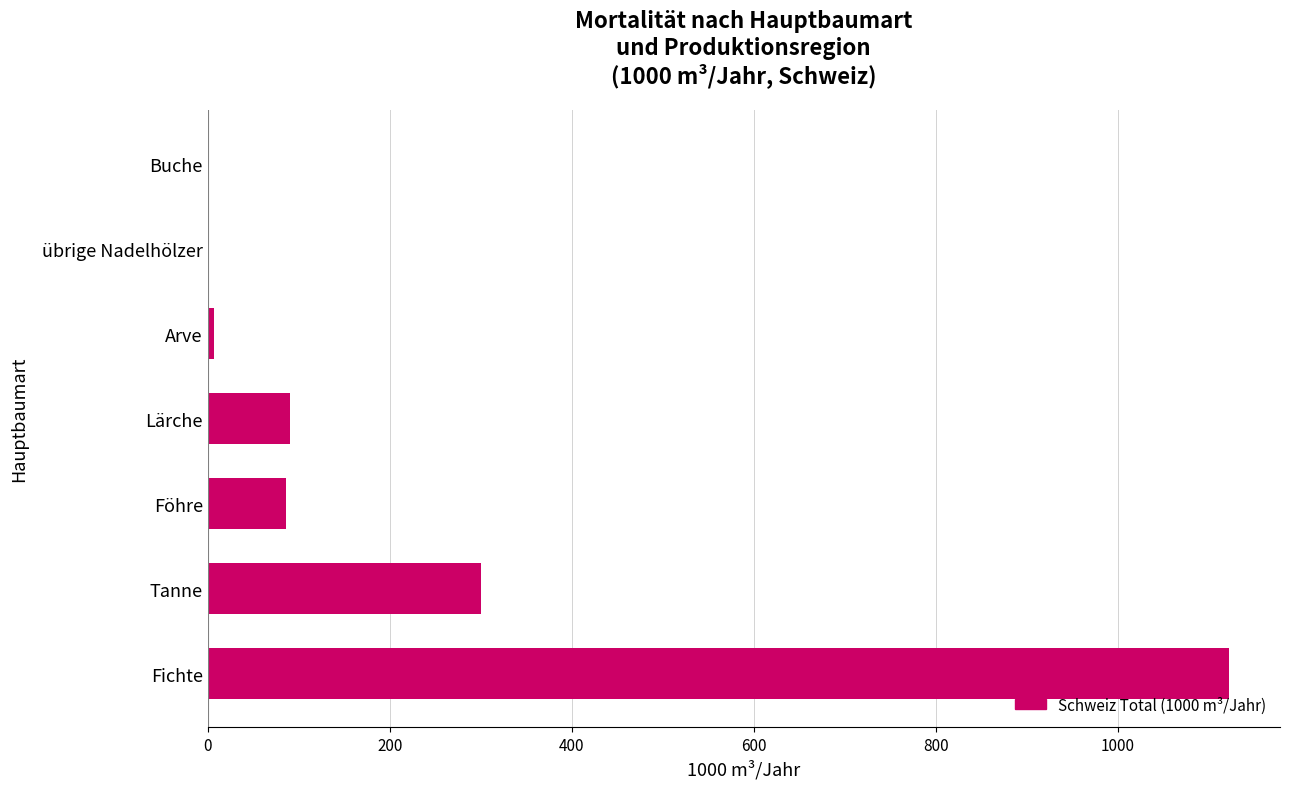

What is the greatest value displayed?

1122